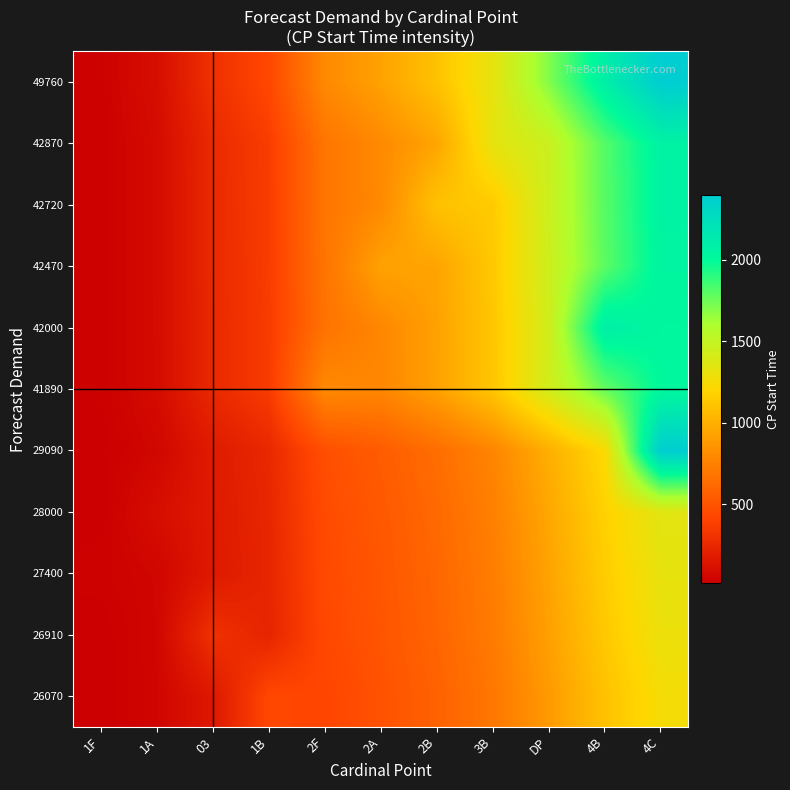

What is the maximum value shown in the chart?

2400.0